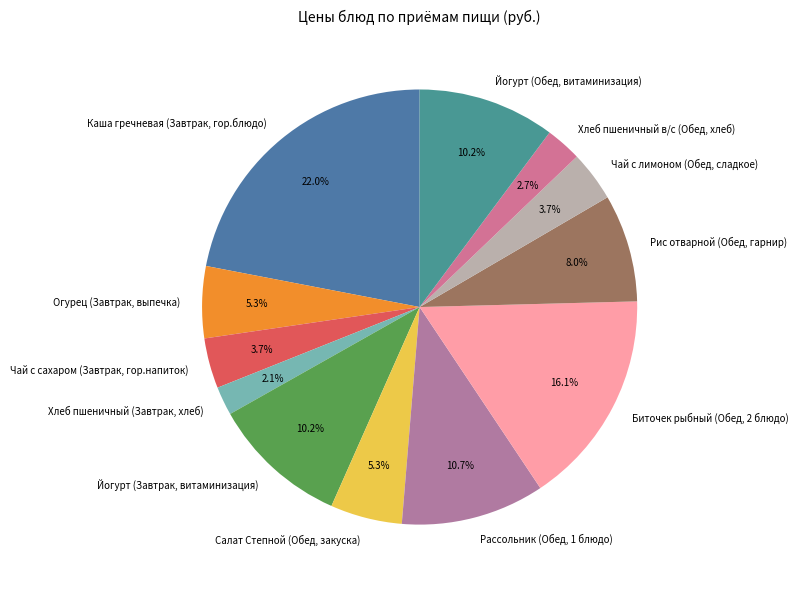

How many slices are in this pie chart?

12